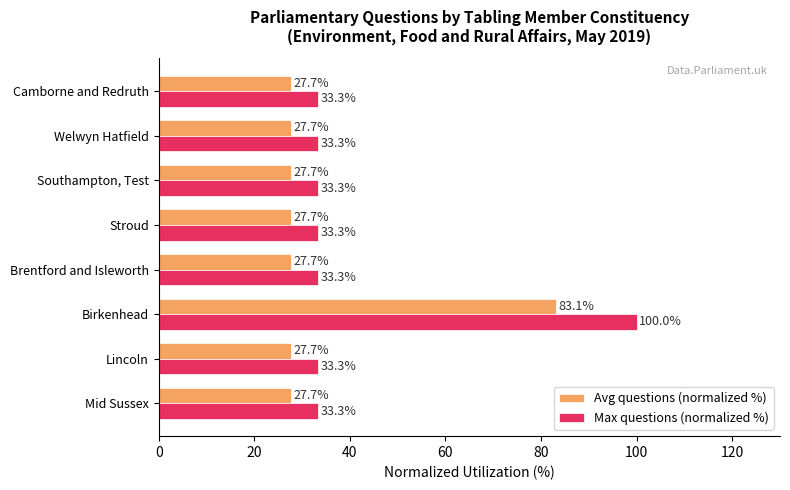

Which category has the highest value in the Avg questions (normalized %) series?

Birkenhead